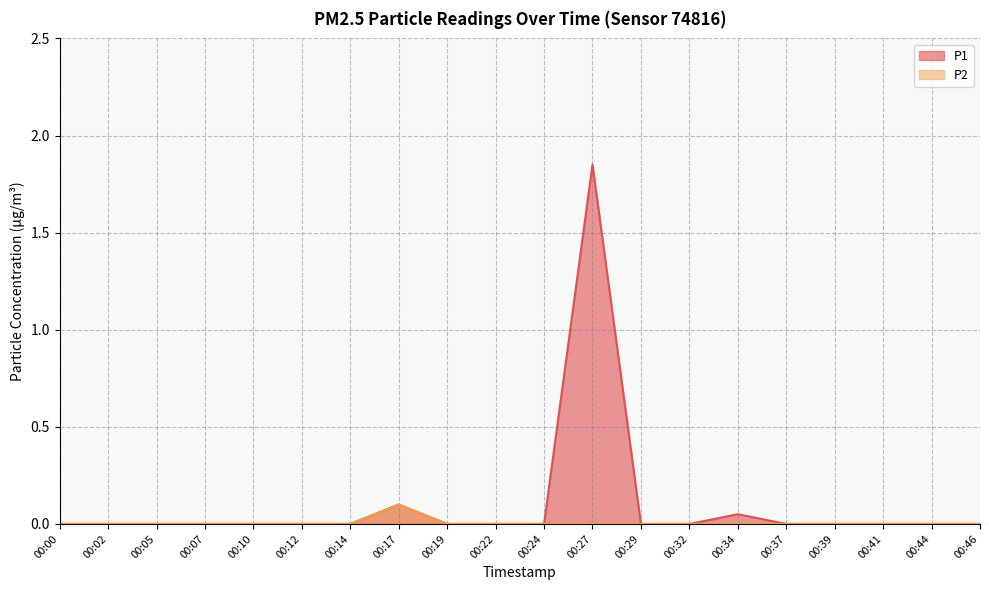

Count the P2 values in the range 0 to 1.

20